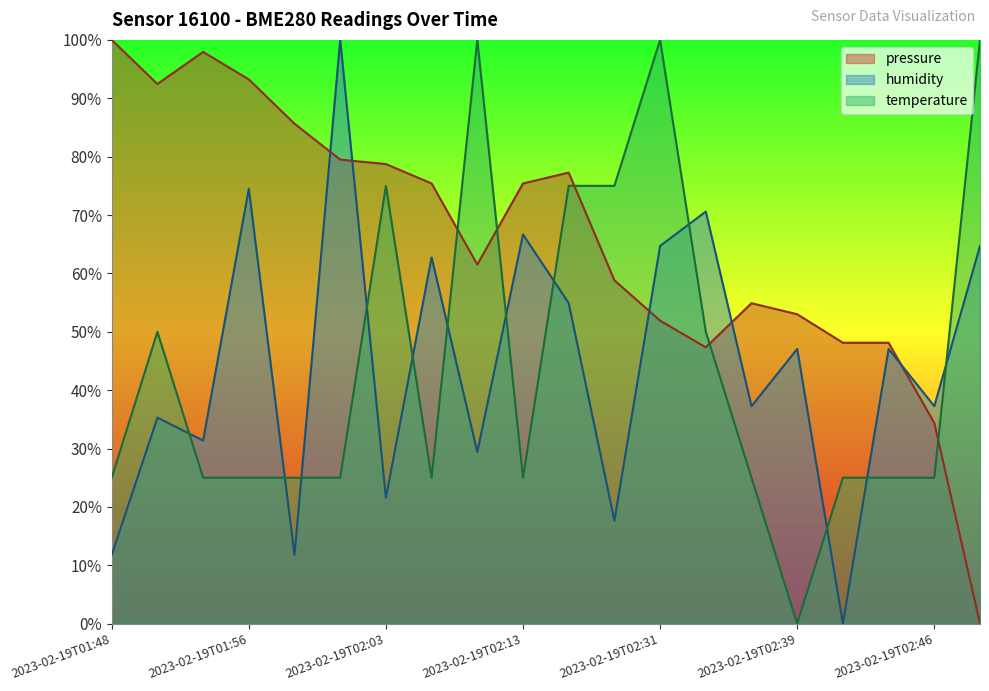

What is the label of the 12th point from the left?

2023-02-19T02:22